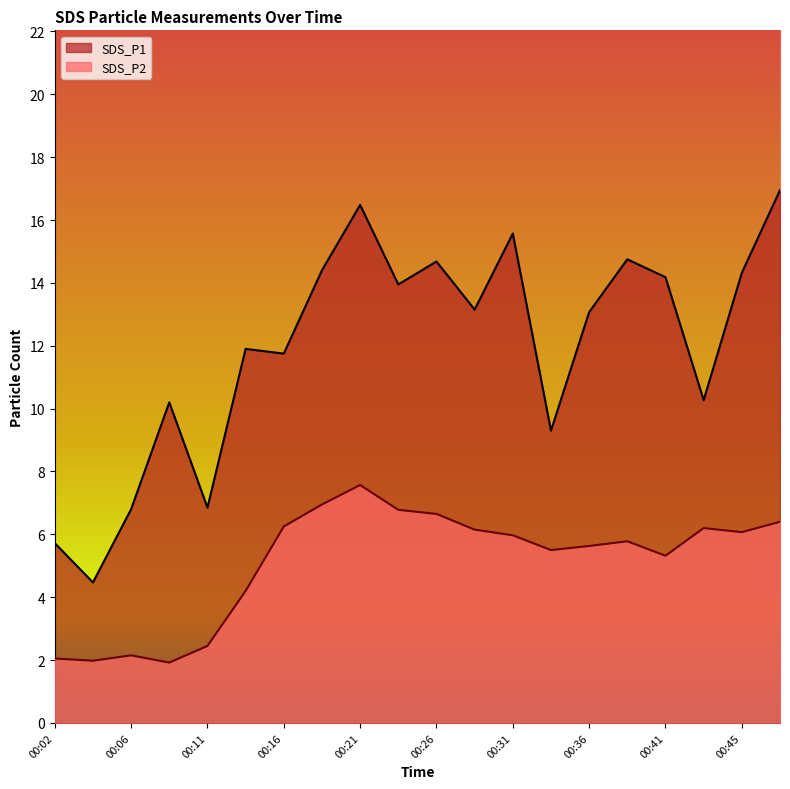

True or false: SDS_P2 has more than 0 interior local peaks.

True